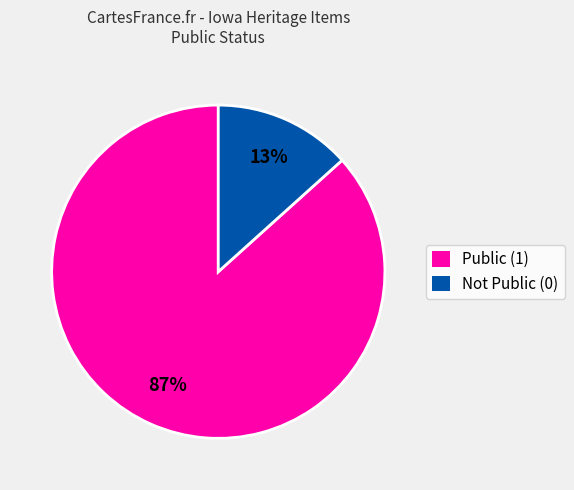

To the nearest percent, what is the average slice percentage?

50%